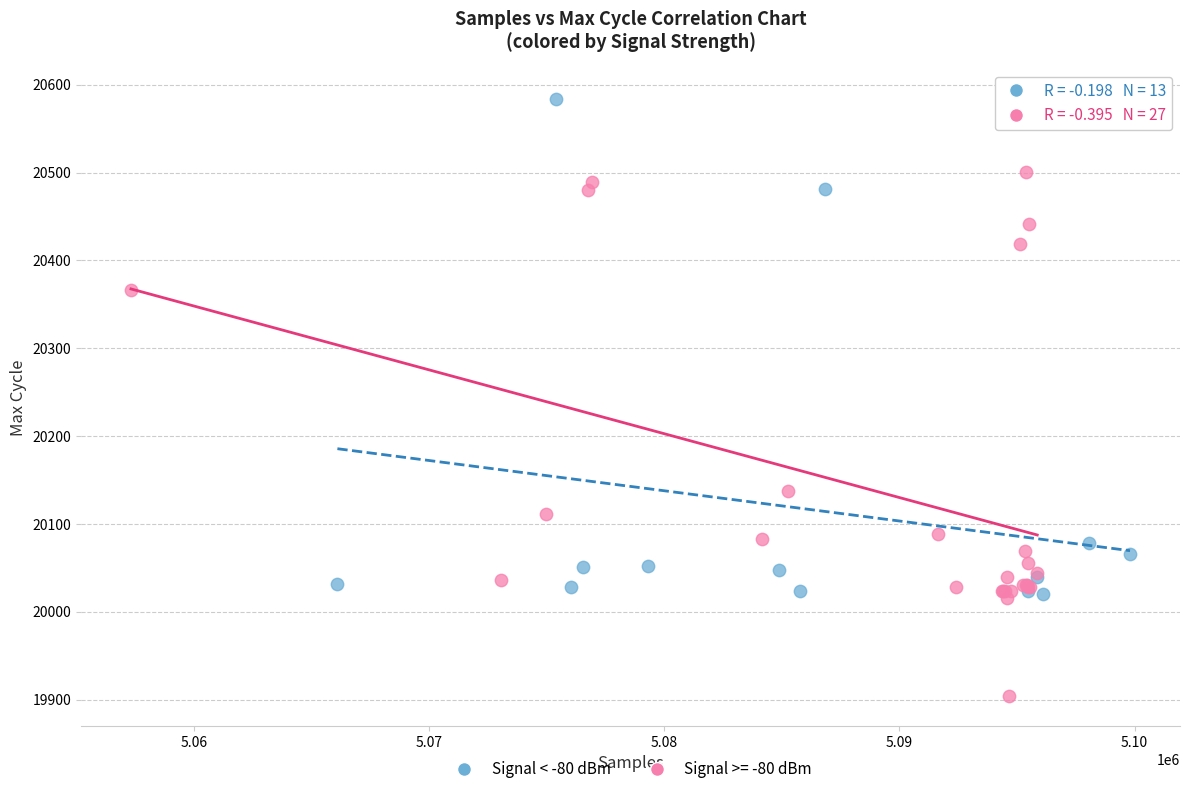

Which series has the largest Y range (max minus min)?

Signal >= -80 dBm